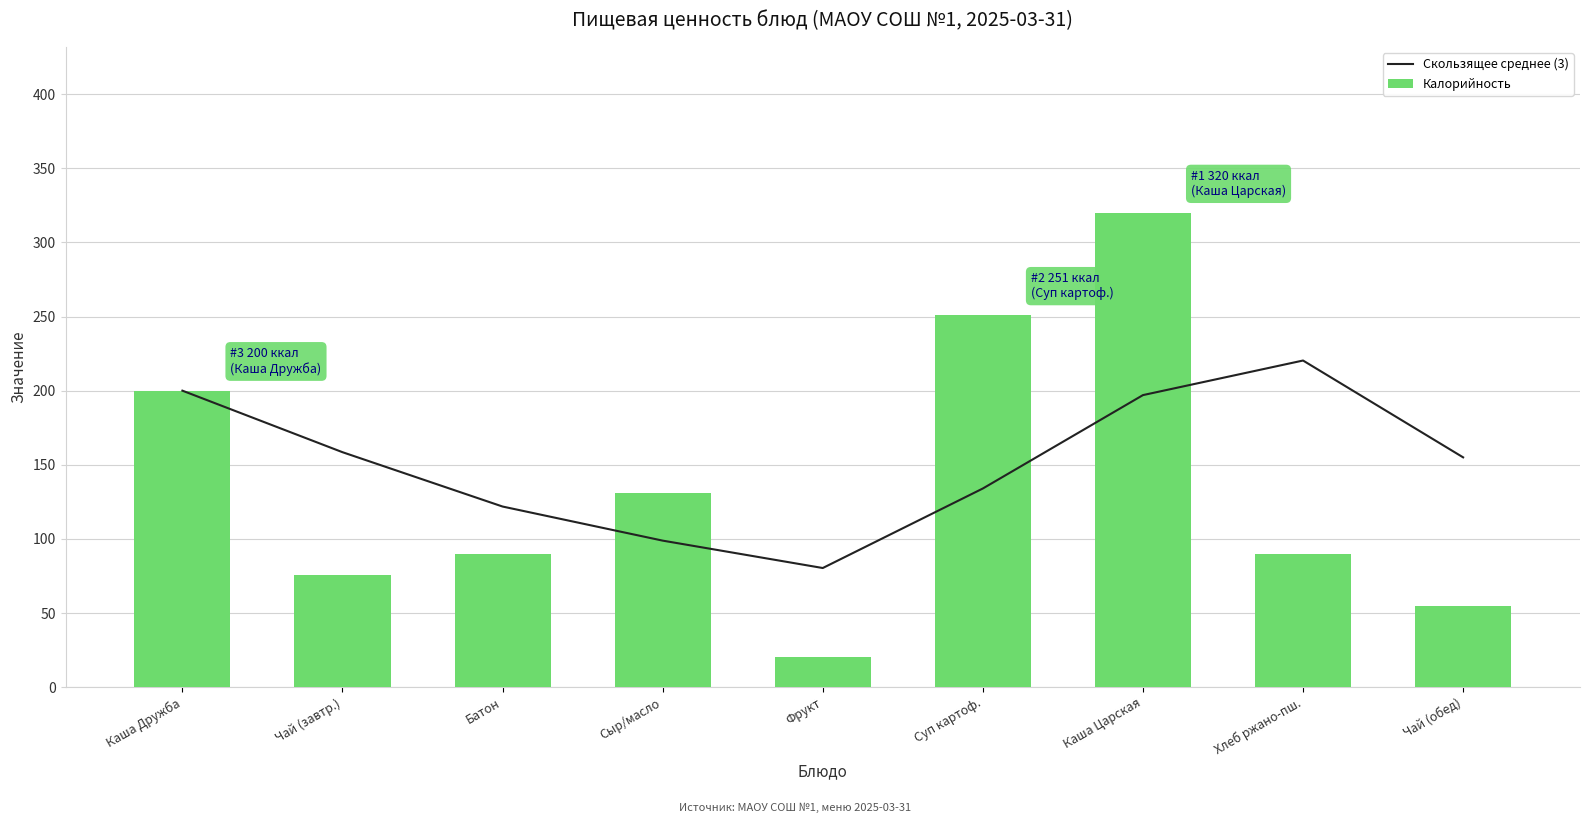

The value of Скользящее среднее (3) at Суп картоф. is 134.0. True or false?

True